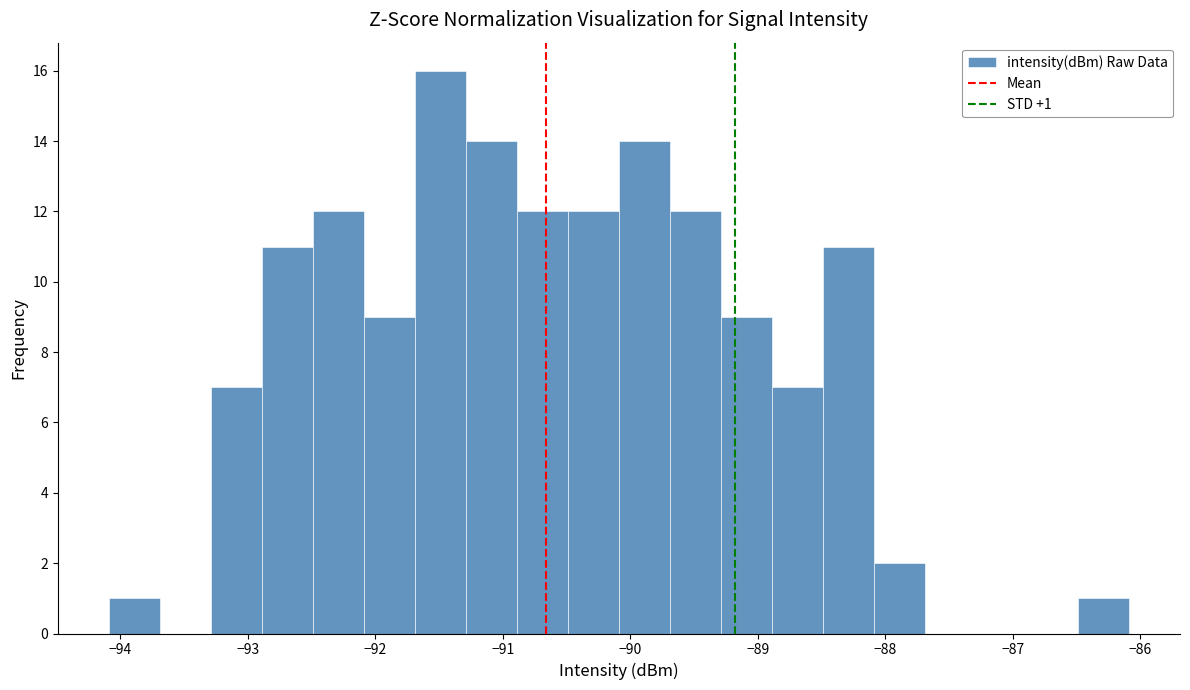

Which range on the x-axis has the tallest bar?

-91.7 to -91.3